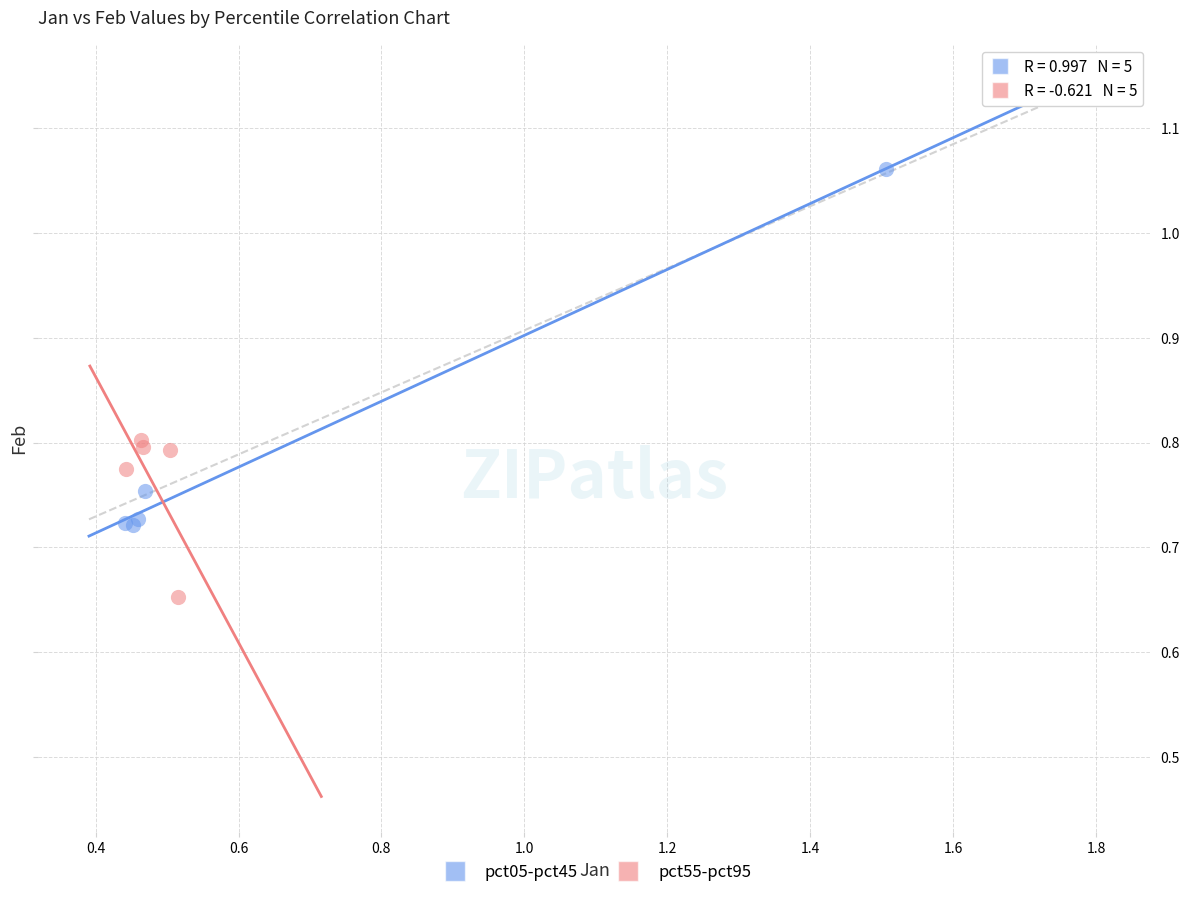

Which series has the widest spread of Y values?

pct05-pct45